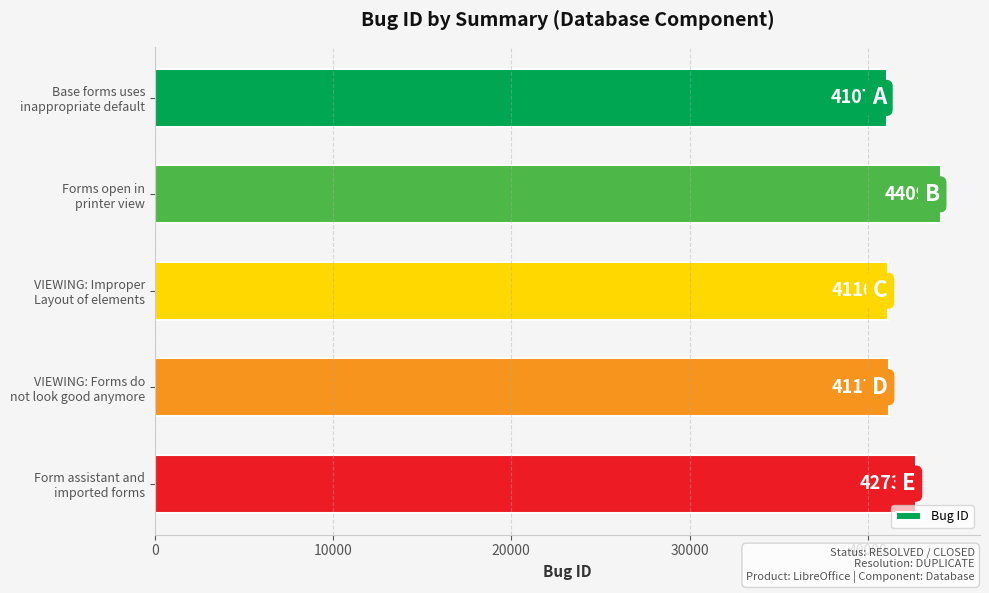

What is the difference between the maximum and minimum values?

3018